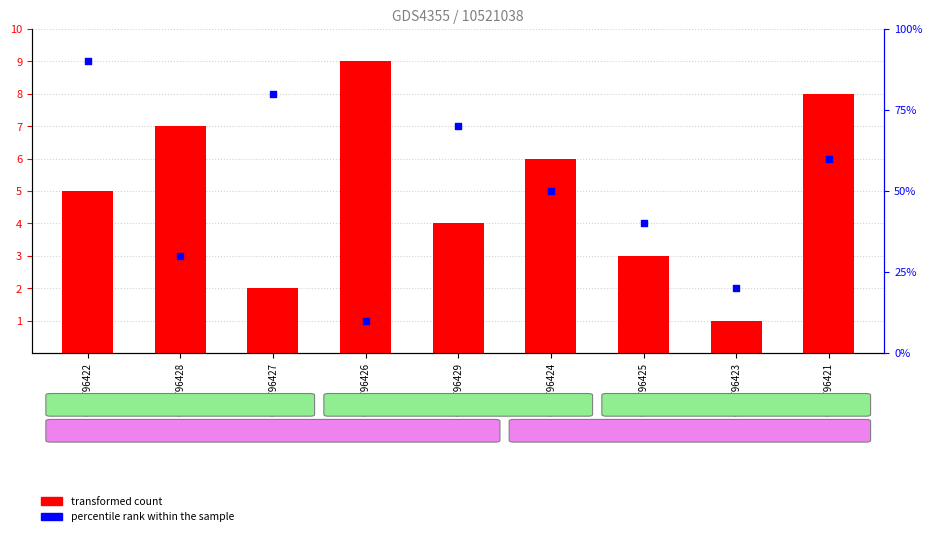

What are all the series names shown in the legend?

transformed count, percentile rank within the sample